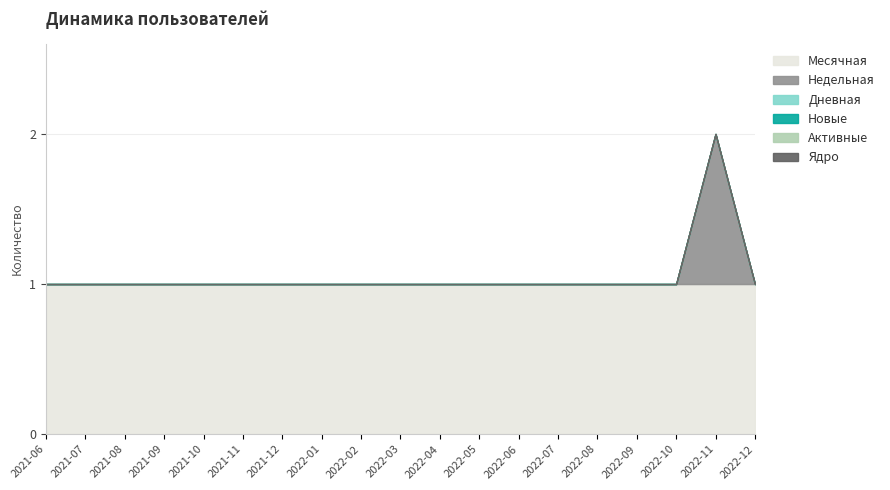

Rank the categories by Месячная value from lowest to highest.

2021-06, 2021-07, 2021-08, 2021-09, 2021-10, 2021-11, 2021-12, 2022-01, 2022-02, 2022-03, 2022-04, 2022-05, 2022-06, 2022-07, 2022-08, 2022-09, 2022-10, 2022-11, 2022-12